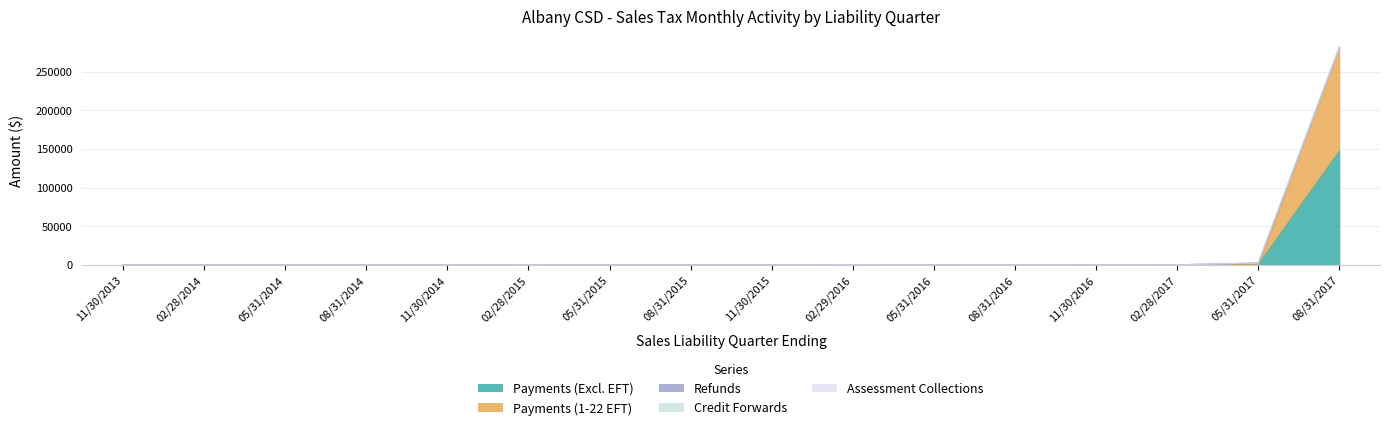

What is the label of the 1st point from the left?

11/30/2013